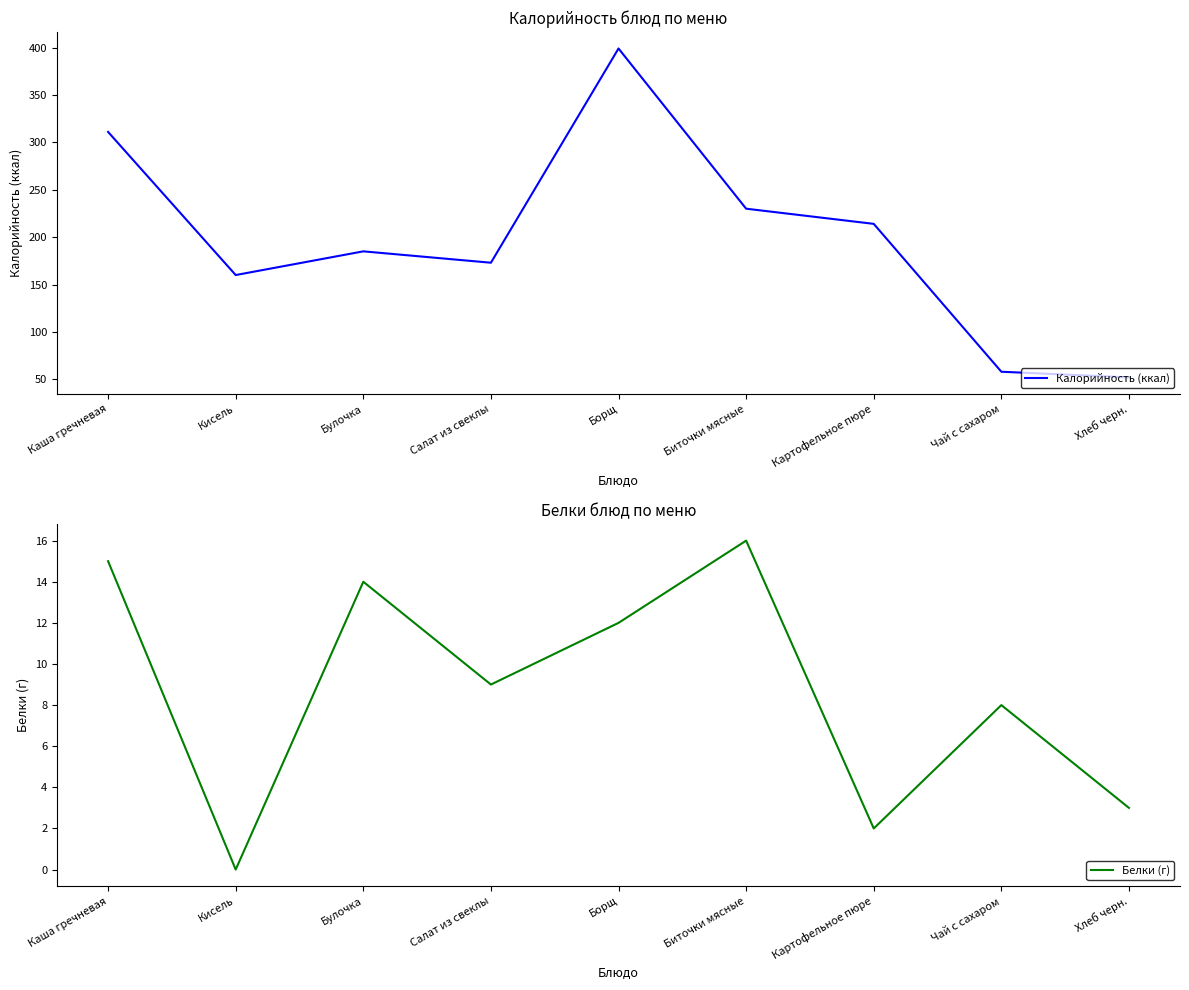

How many values in the Калорийность (ккал) series are below 185?

4